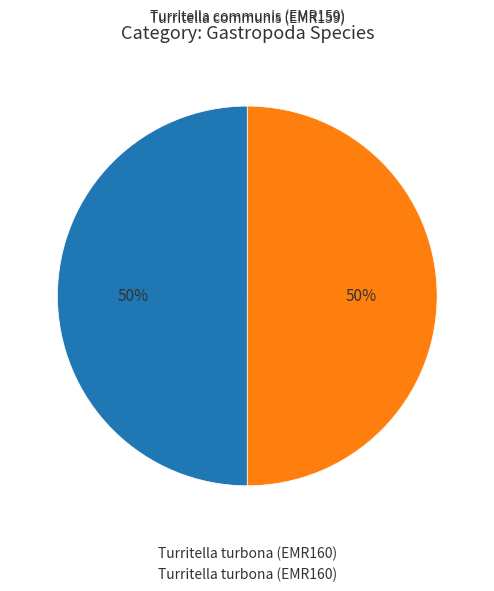

To the nearest percent, what is the average slice percentage?

50%